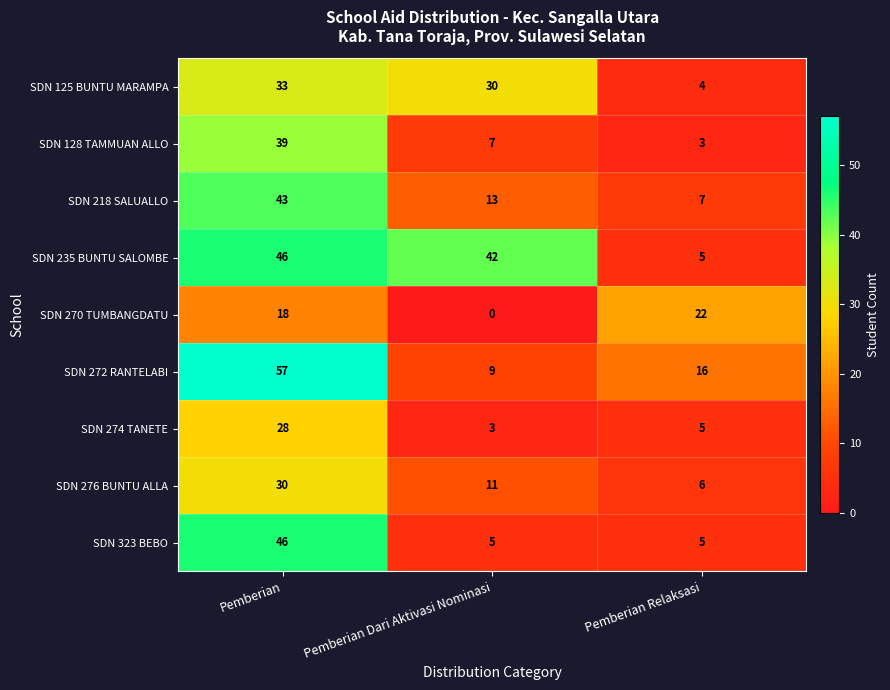

At which label is SDN 218 SALUALLO closest to 25?

Pemberian Dari Aktivasi Nominasi